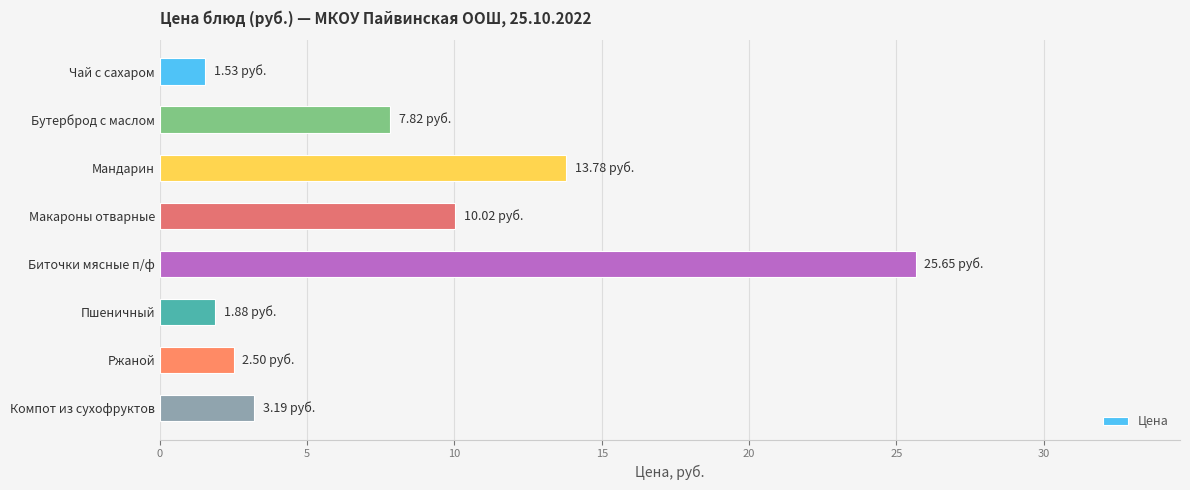

What is the difference between the values at Чай с сахаром and Биточки мясные п/ф?

24.1